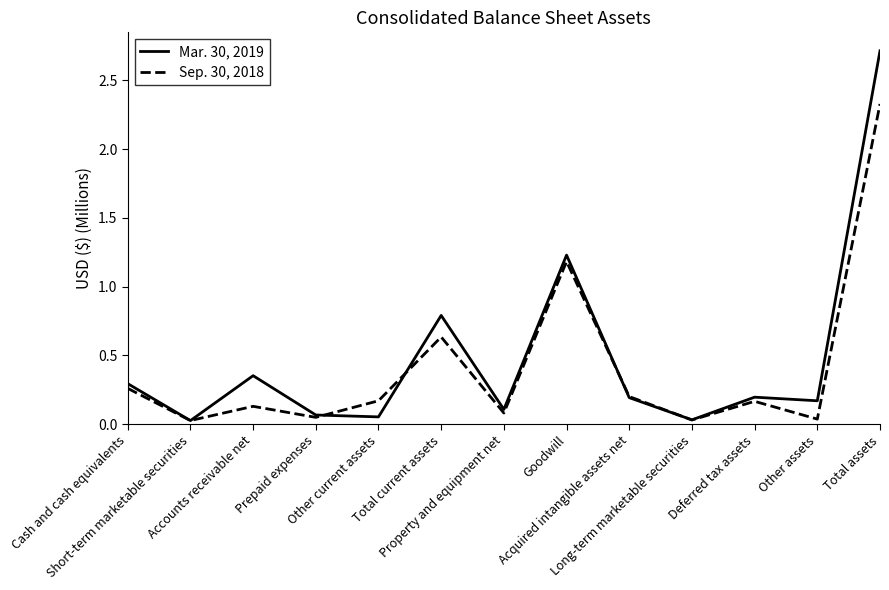

List the series in order of their overall mean, lowest first.

Sep. 30, 2018, Mar. 30, 2019